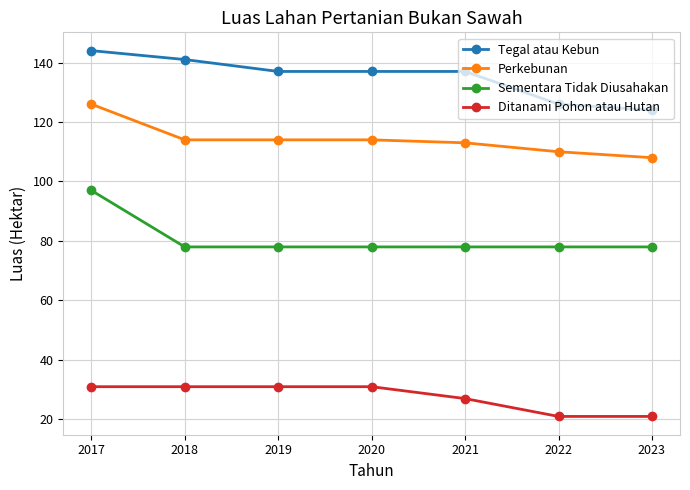

What value does the Tegal atau Kebun series have at 2020, to the nearest 5?

135